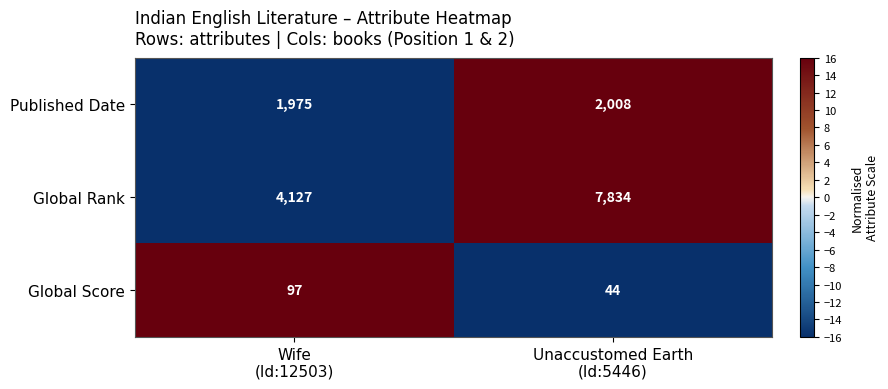

What is the difference between the maximum and minimum values in the Global Score series?

53